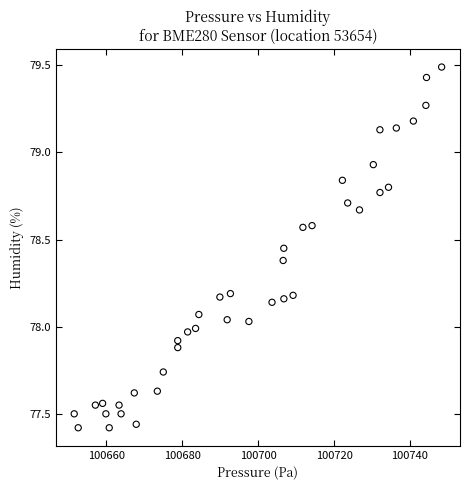

What is the range of X values (max minus min)?

96.8